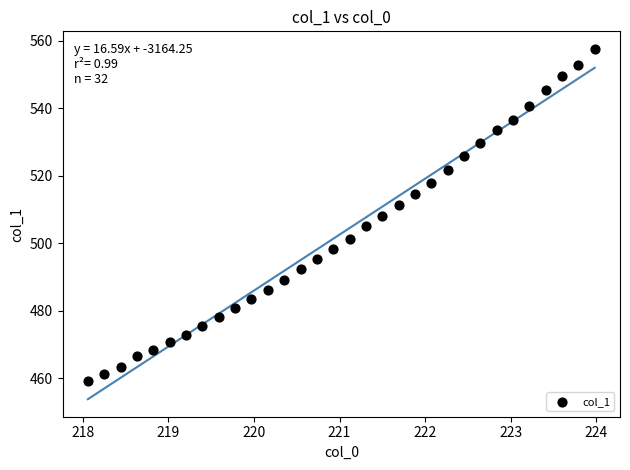

What is the range of X values (max minus min)?

5.9